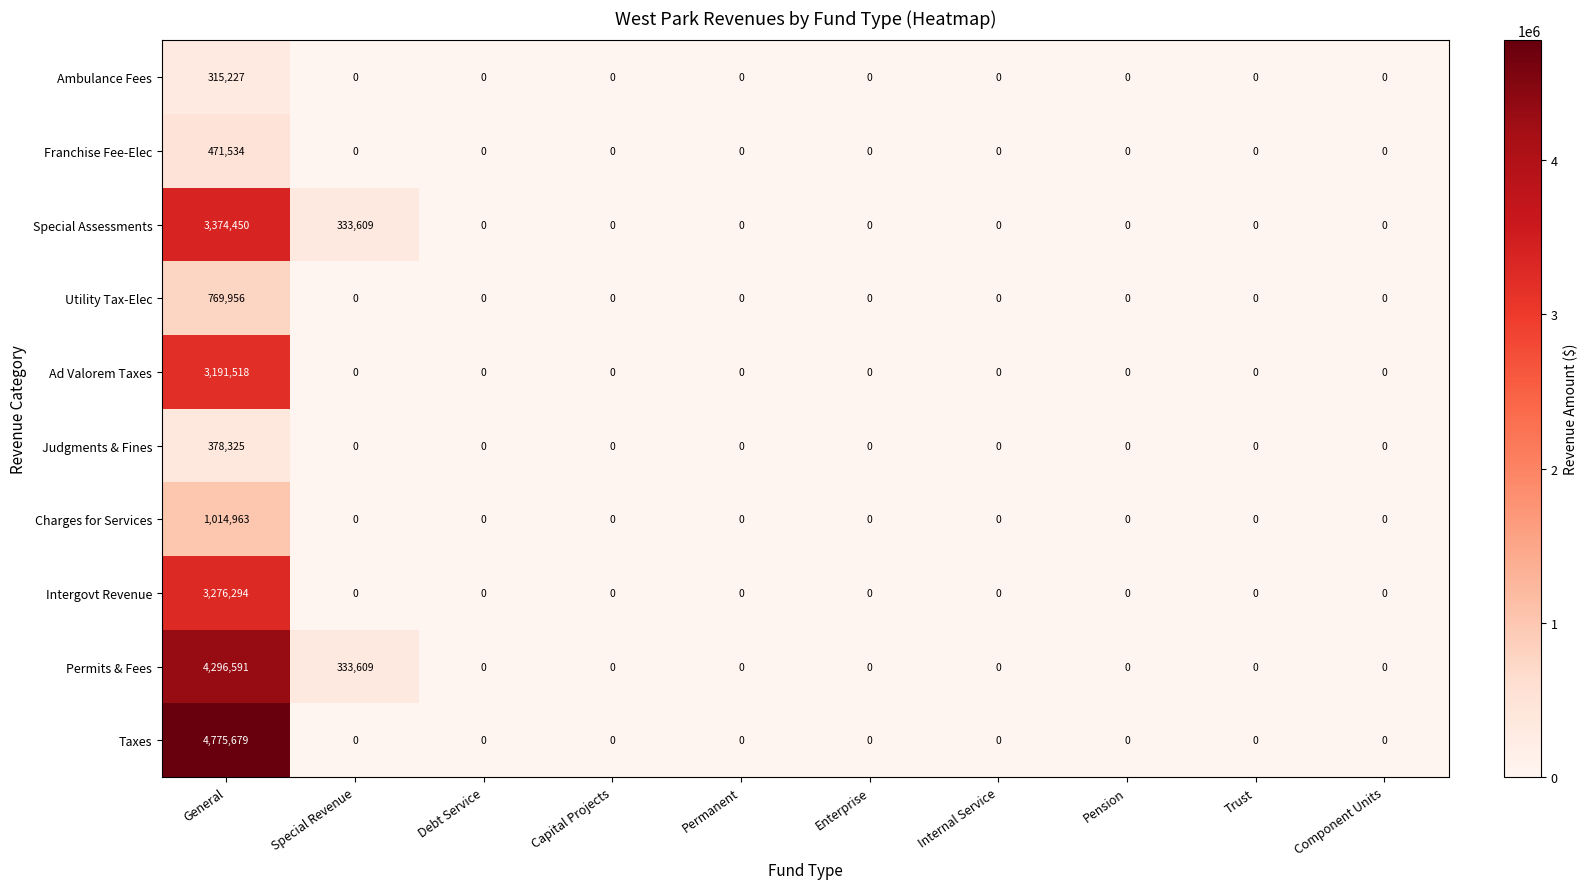

Which series has the largest total across all categories?

Taxes